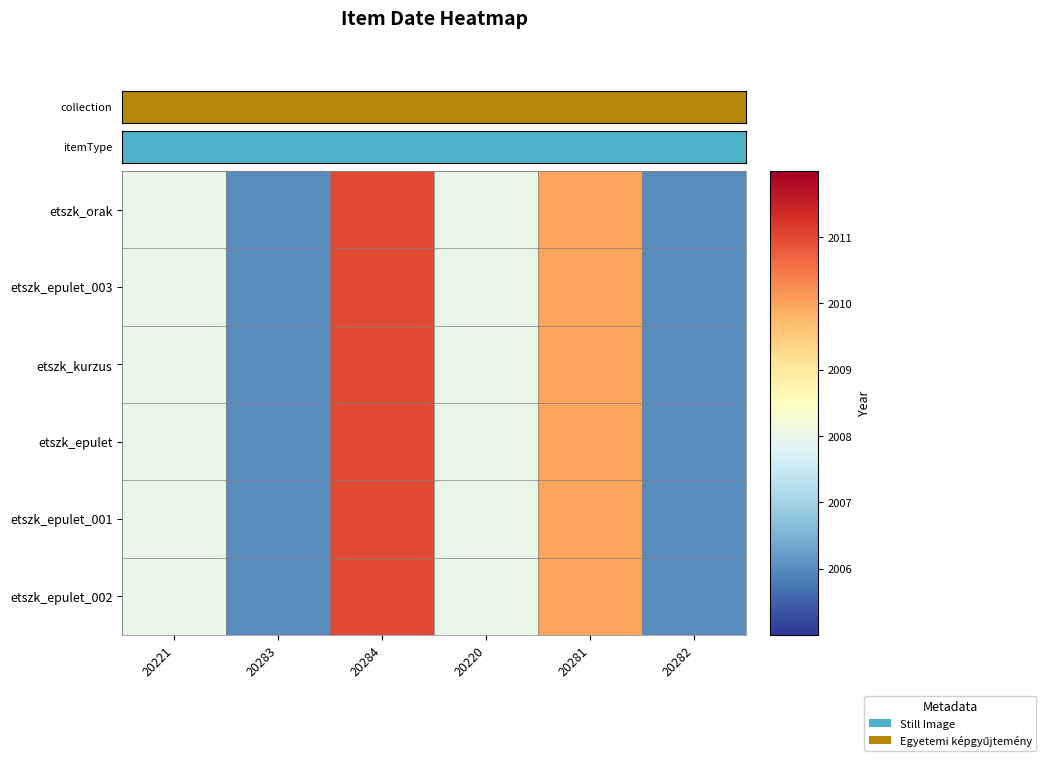

Between 20220 and 20281, which is larger?

20281